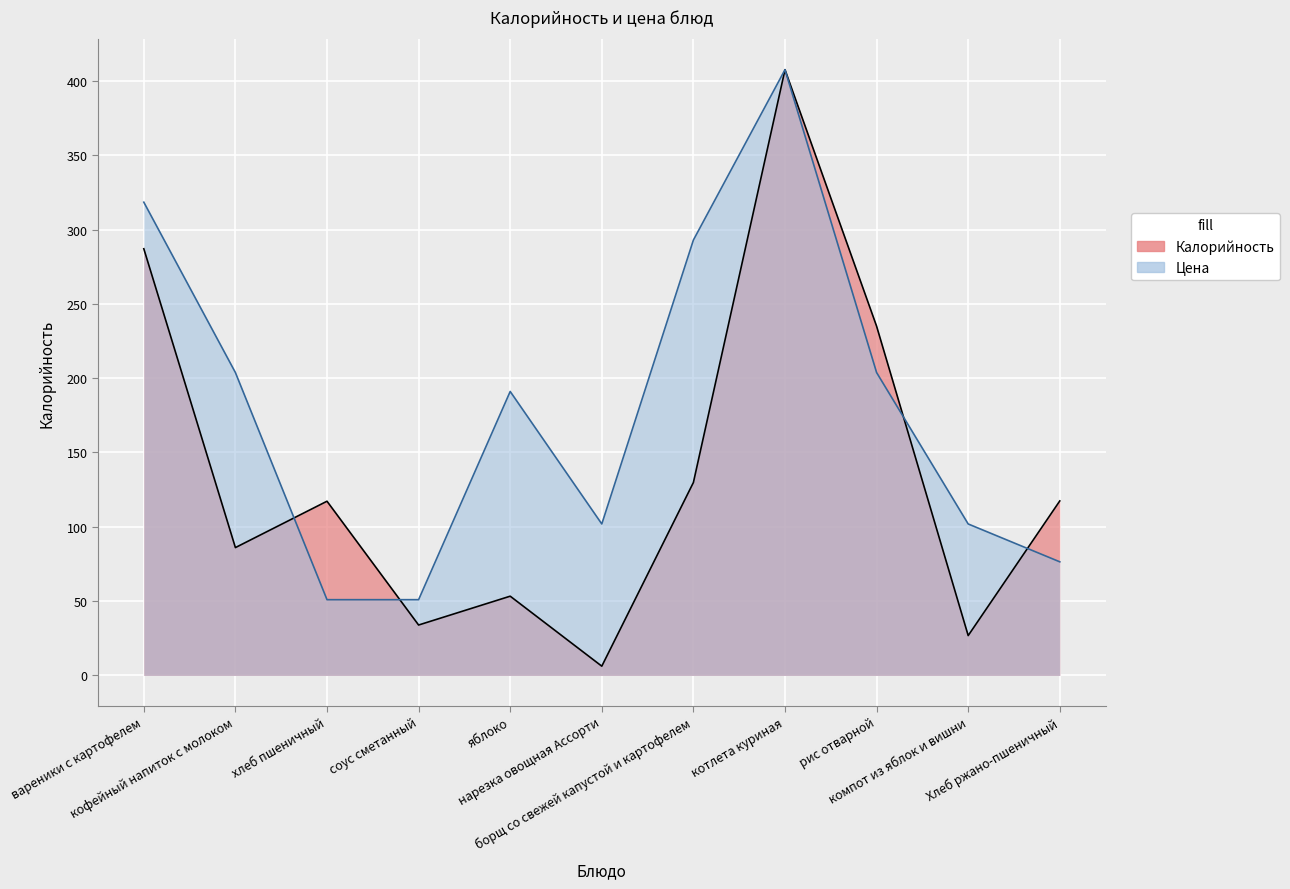

At which category does Калорийность reach its first local peak?

хлеб пшеничный